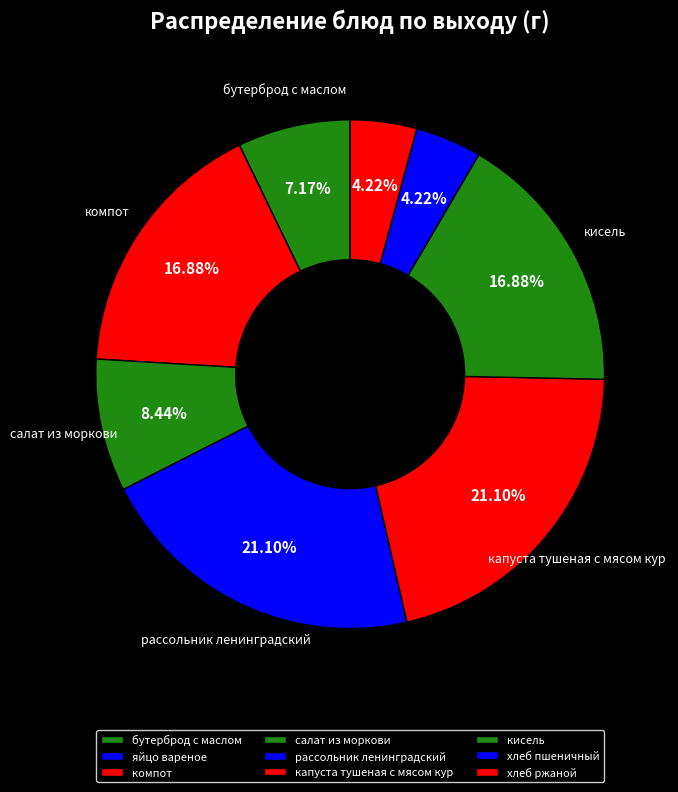

What percentage is NOT represented by яйцо вареное?

100.0%